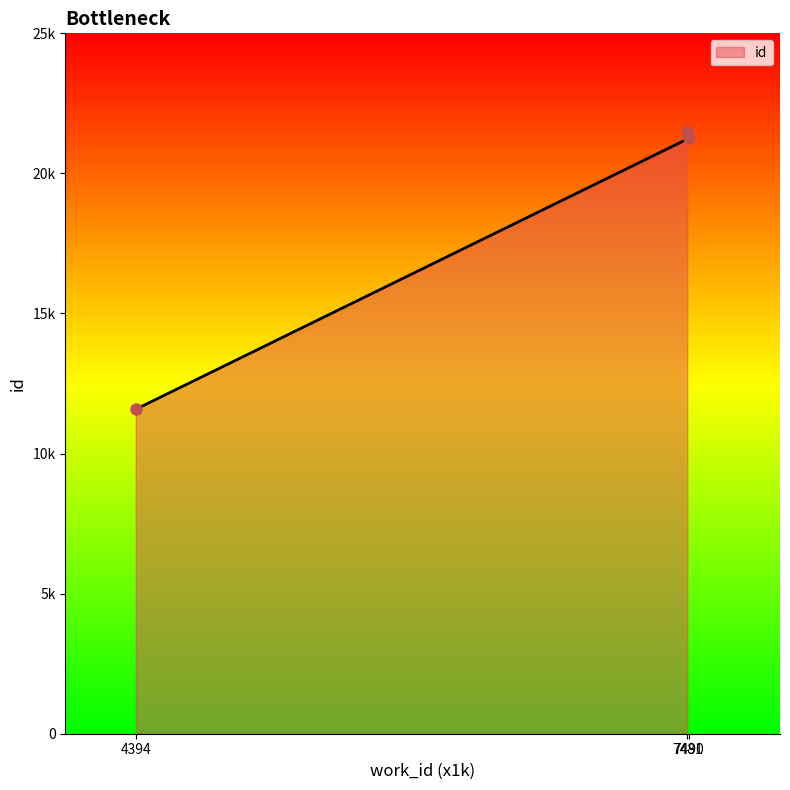

What is the difference between the maximum and minimum values?

9904